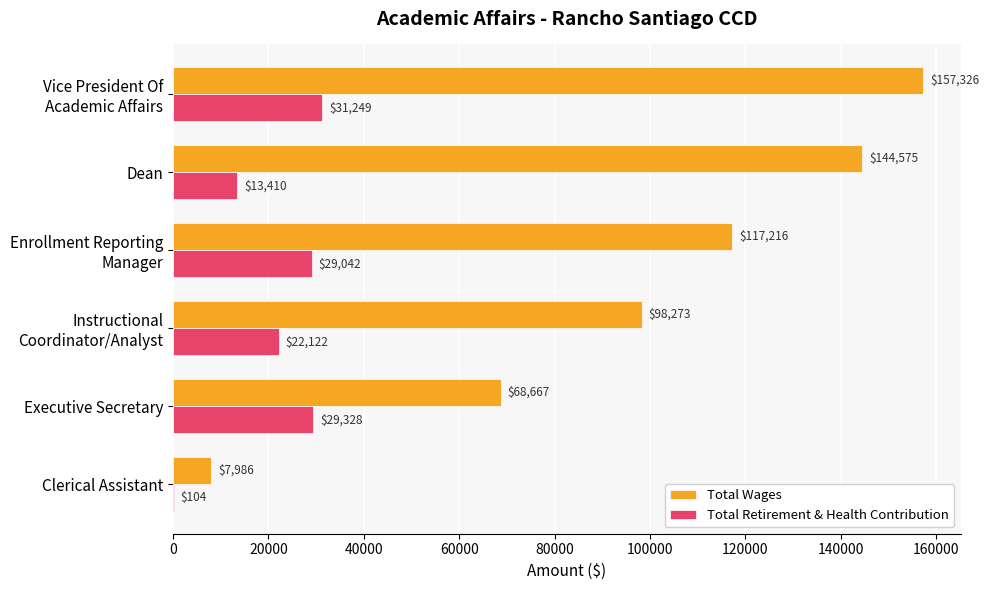

Count the number of categories in the chart.

6